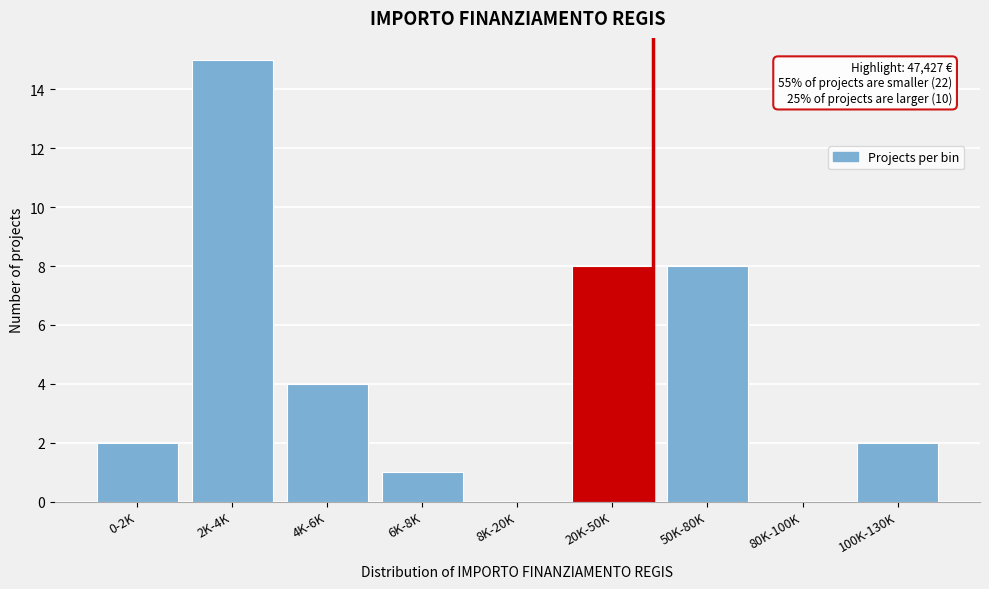

Reading left to right, transcribe all the data shown in this chart.

0-2K=2	2K-4K=15	4K-6K=4	6K-8K=1	8K-20K=0	20K-50K=8	50K-80K=8	80K-100K=0	100K-130K=2